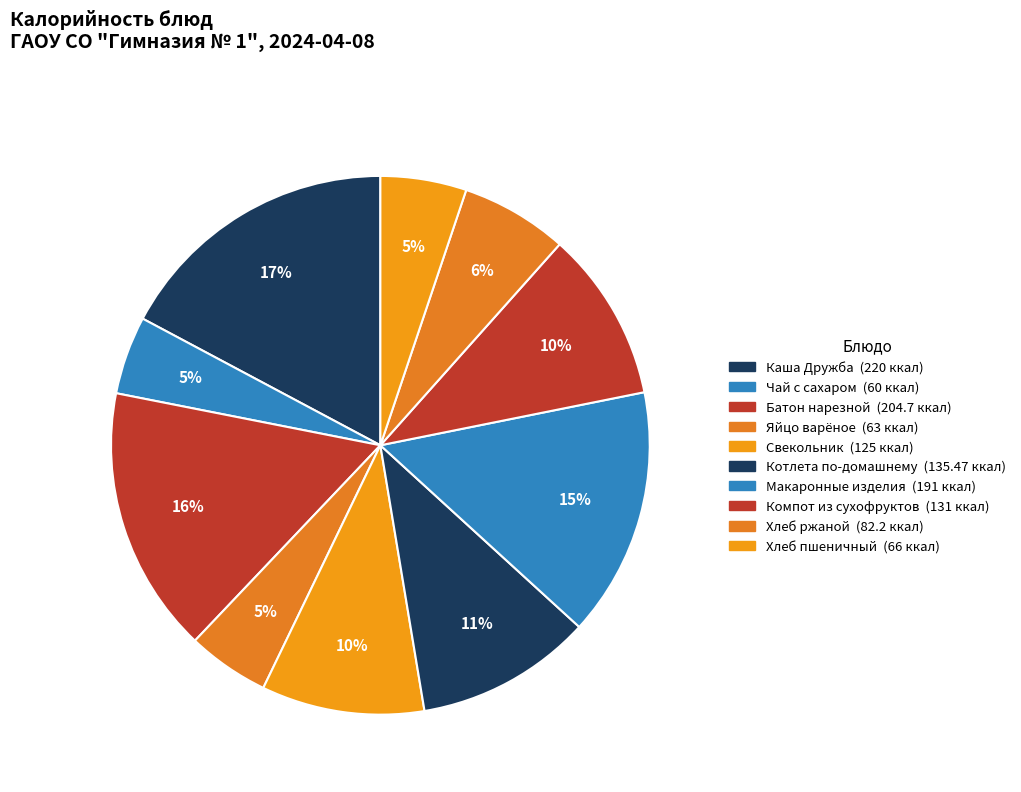

Is the sum of Яйцо варёное and Котлета по-домашнему greater than half?

No